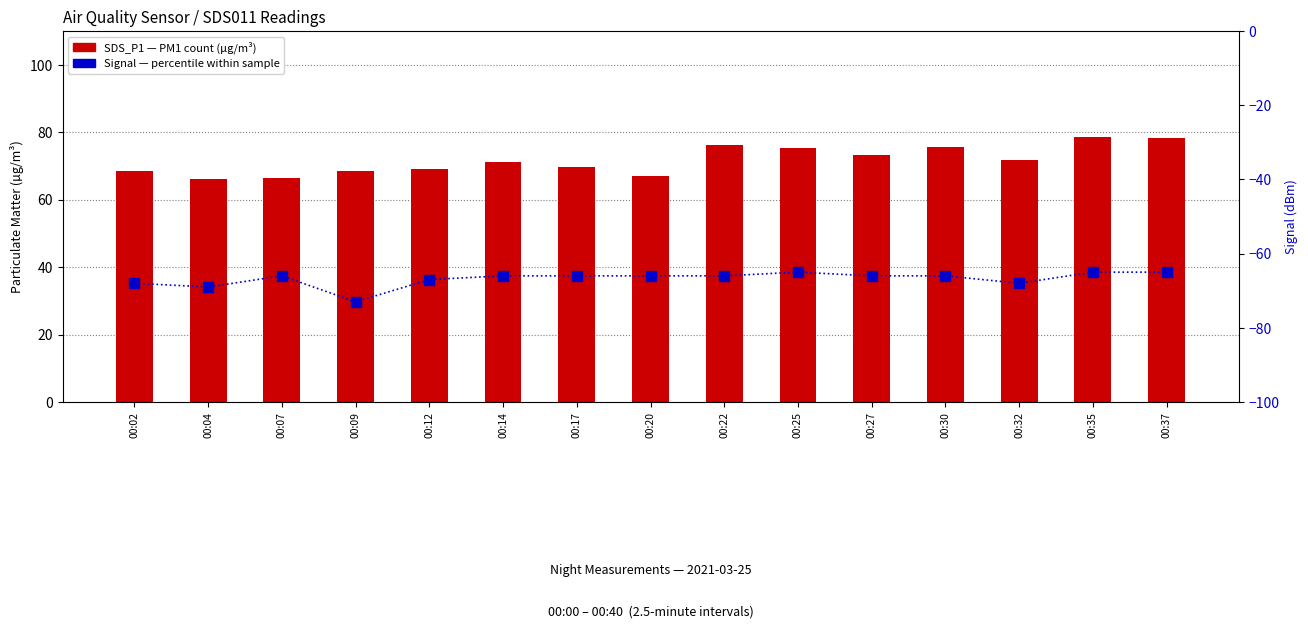

What is the value of the Signal (dBm) bar at the 6th from the left?

-66.0